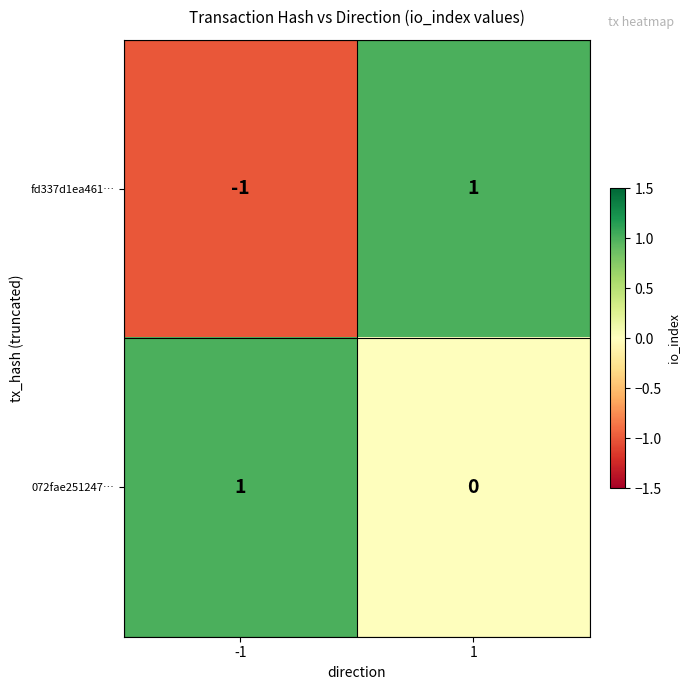

Rank the categories by fd337d1ea461… value from lowest to highest.

-1, 1